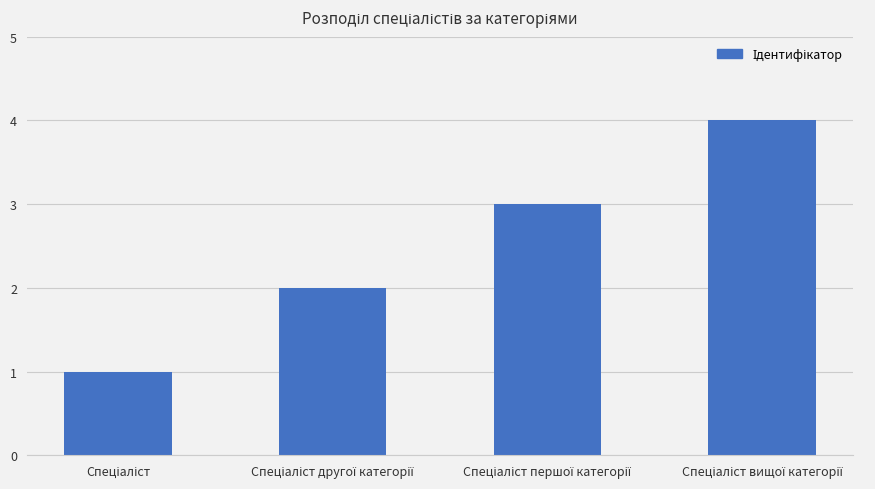

What is the sum of all values?

10